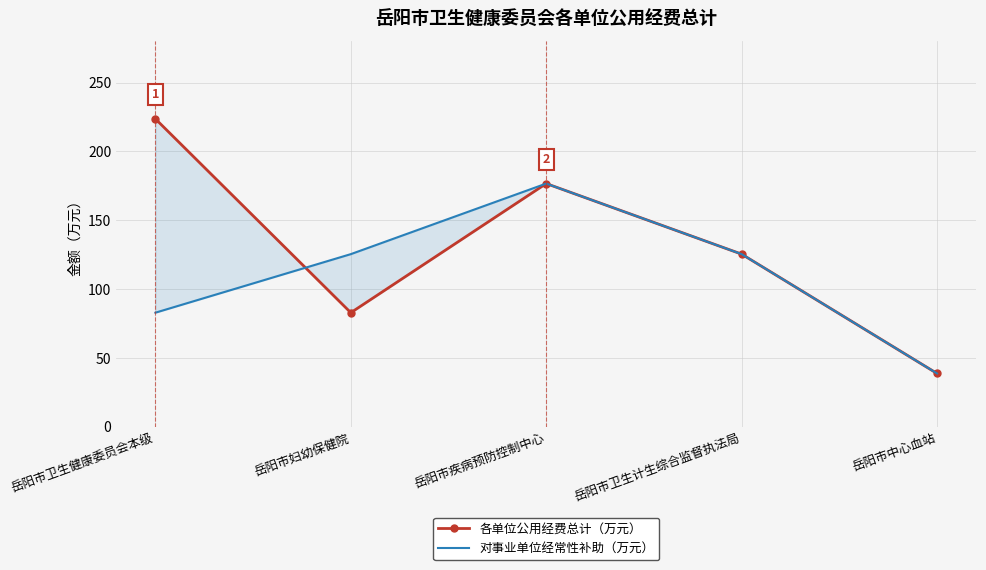

At which category is the sum across all series the highest?

岳阳市疾病预防控制中心